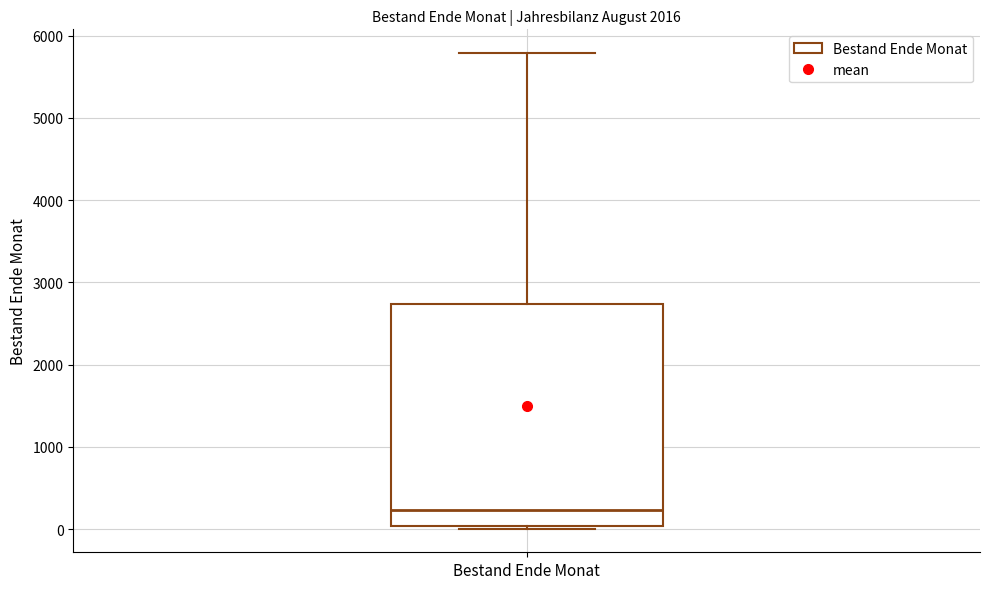

Where is the lower edge of the box for Bestand Ende Monat on the y-axis? The values are not printed on the chart, so give them approximately, as read against the axis.

0